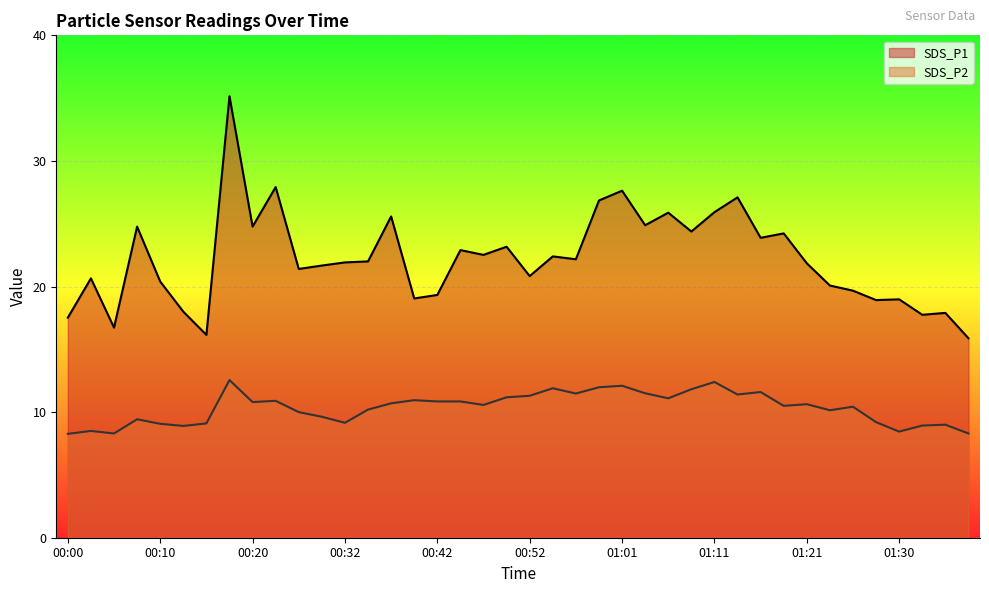

What is the label of the 36th point from the right?

00:10